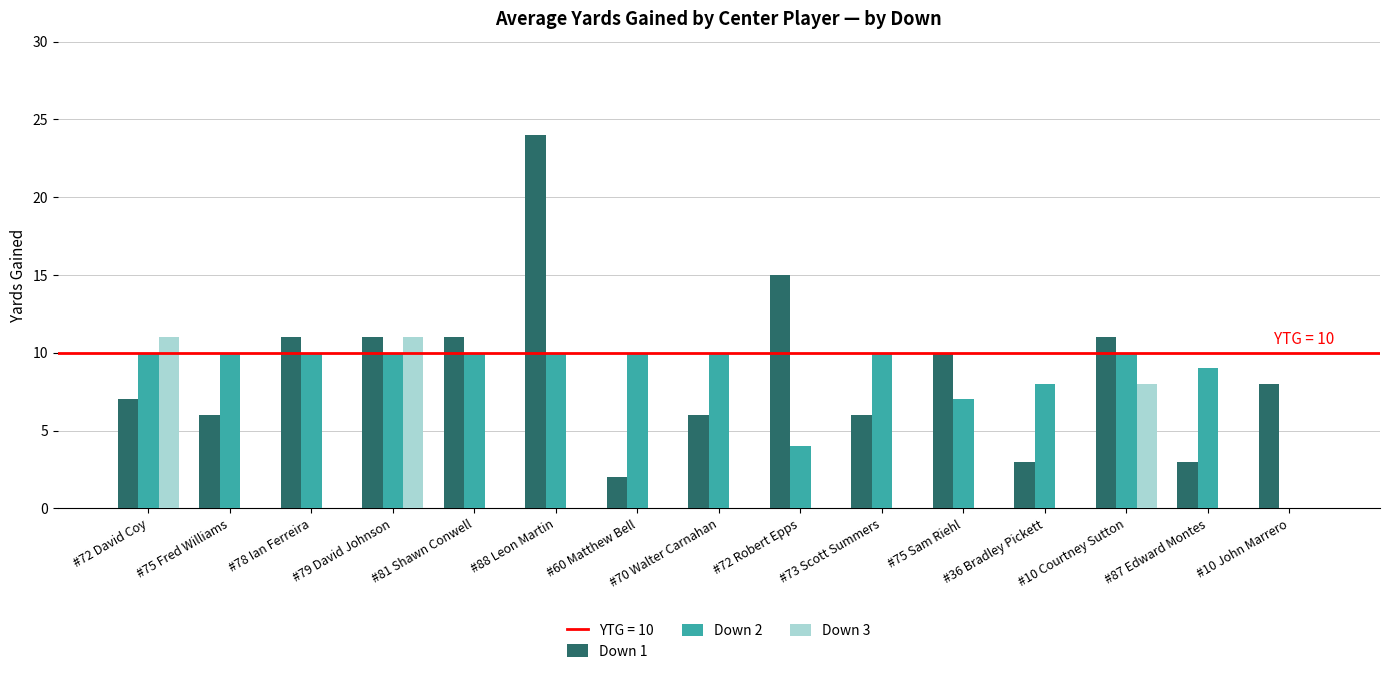

The Down 3 series shows -5 at #70 Walter Carnahan. True or false?

False